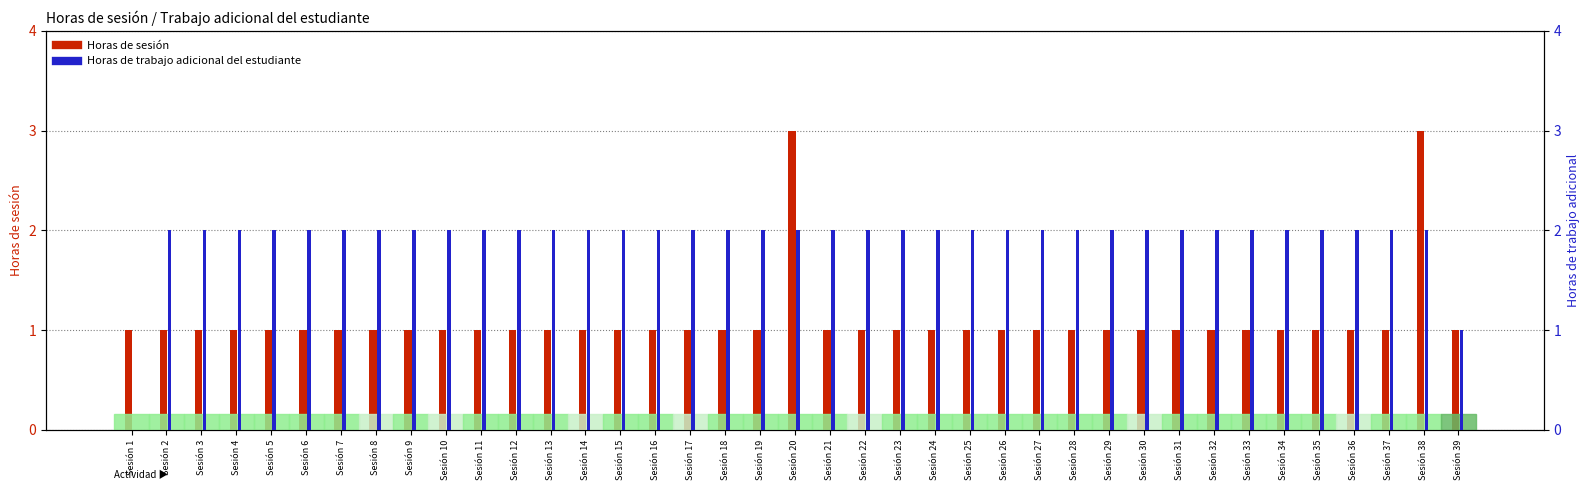

Rank the series at Sesión 37 from lowest to highest value.

Horas de sesión, Horas de trabajo adicional del estudiante